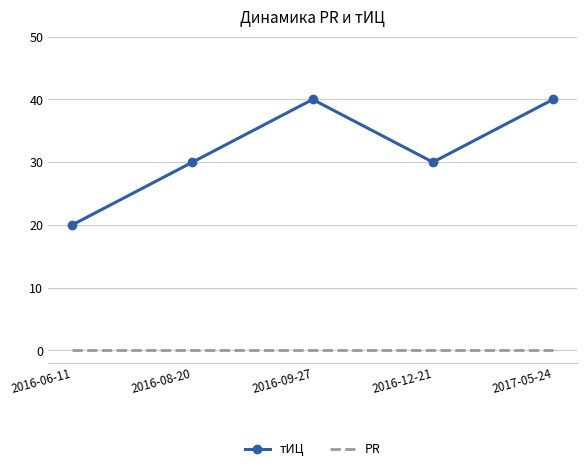

What is the greatest value displayed?

40